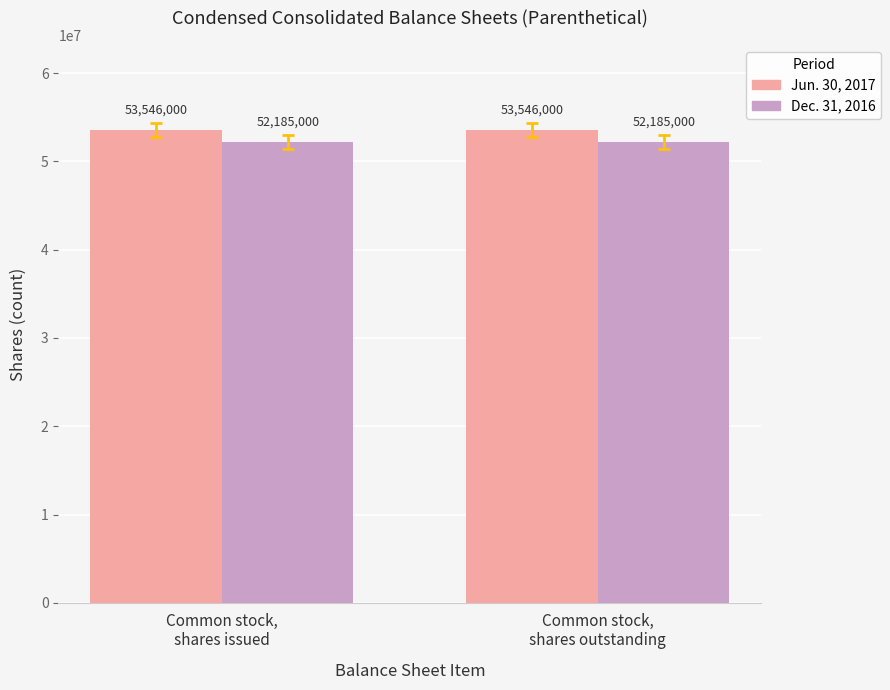

What is the label of the 1st bar from the right?

Common stock,
shares outstanding